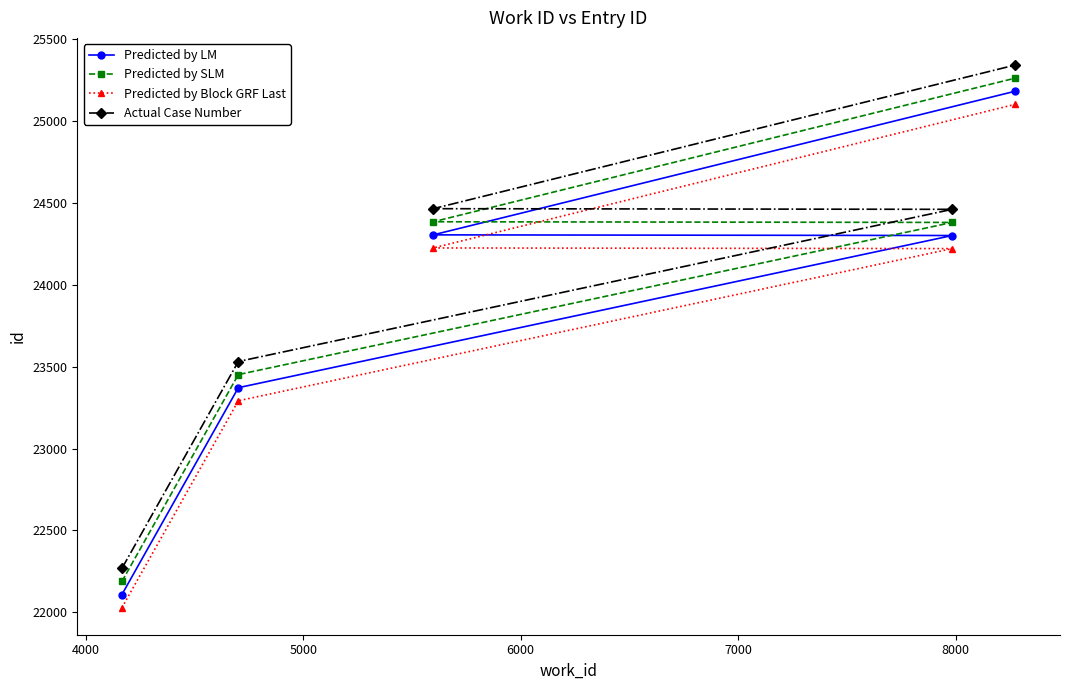

List the series in order of their peak value, lowest first.

Predicted by Block GRF Last, Predicted by LM, Predicted by SLM, Actual Case Number